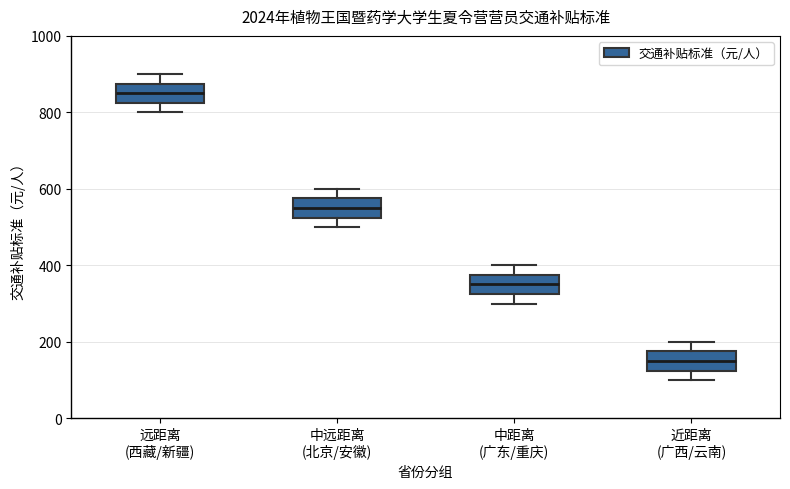

Which box has the highest median line?

远距离 (西藏/新疆)